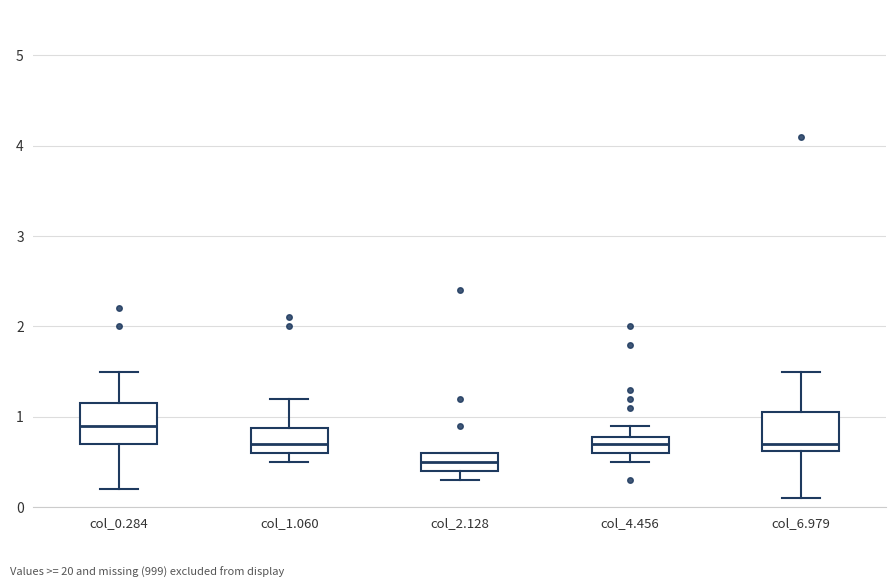

Which box's median line is the lowest?

col_2.128